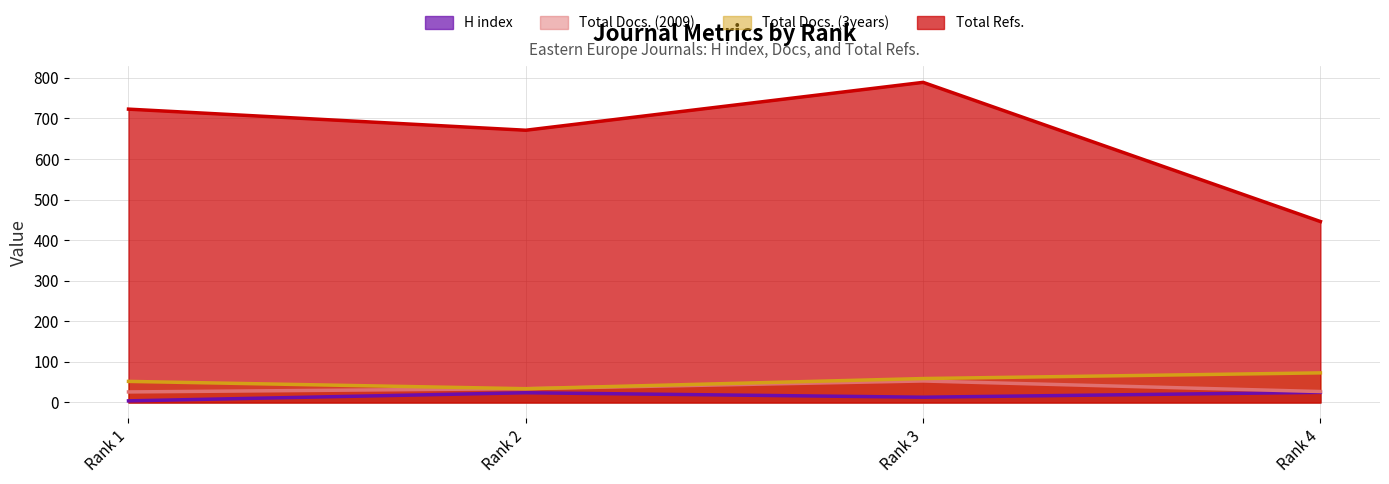

List the labels in order of Total Docs. (3years) value, smallest first.

Rank 2, Rank 1, Rank 3, Rank 4